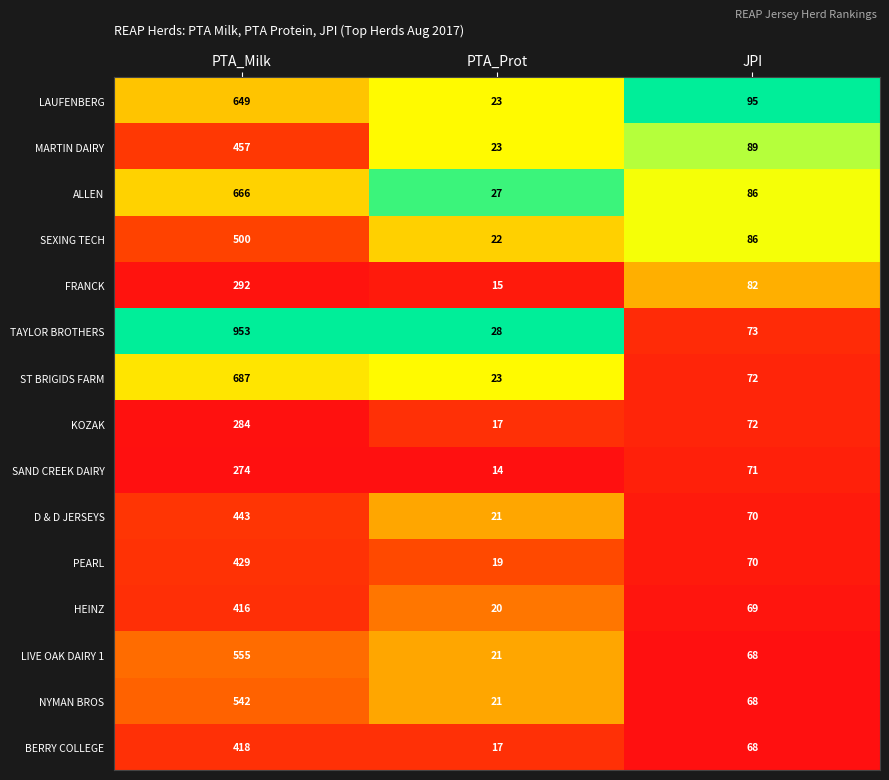

Which series has the largest range (max minus min)?

TAYLOR BROTHERS